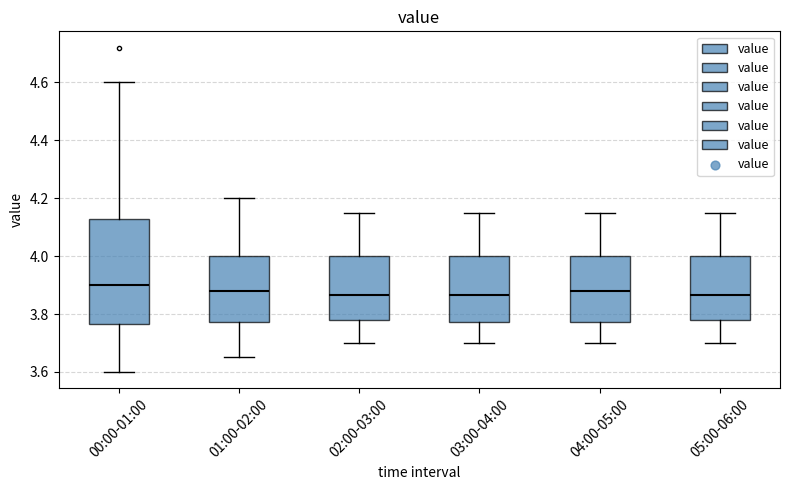

Where does the lower whisker of the box for 02:00-03:00 end on the y-axis? The values are not printed on the chart, so give them approximately, as read against the axis.

3.70